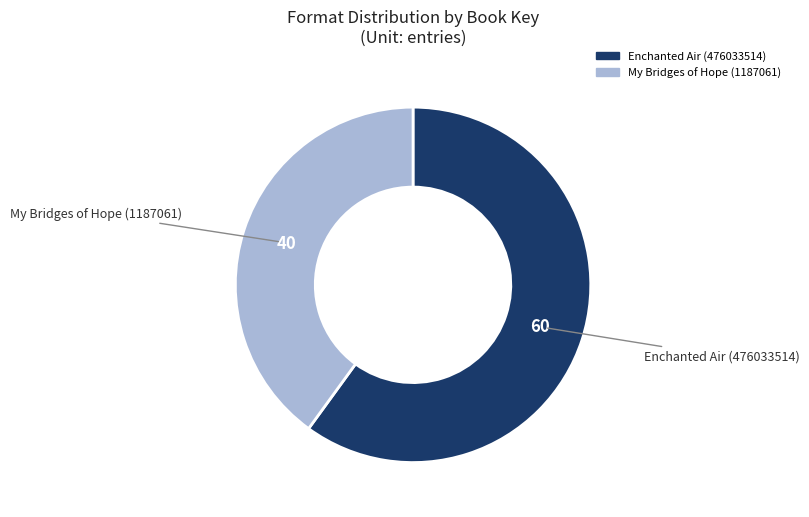

Is there a majority slice in this chart?

Yes